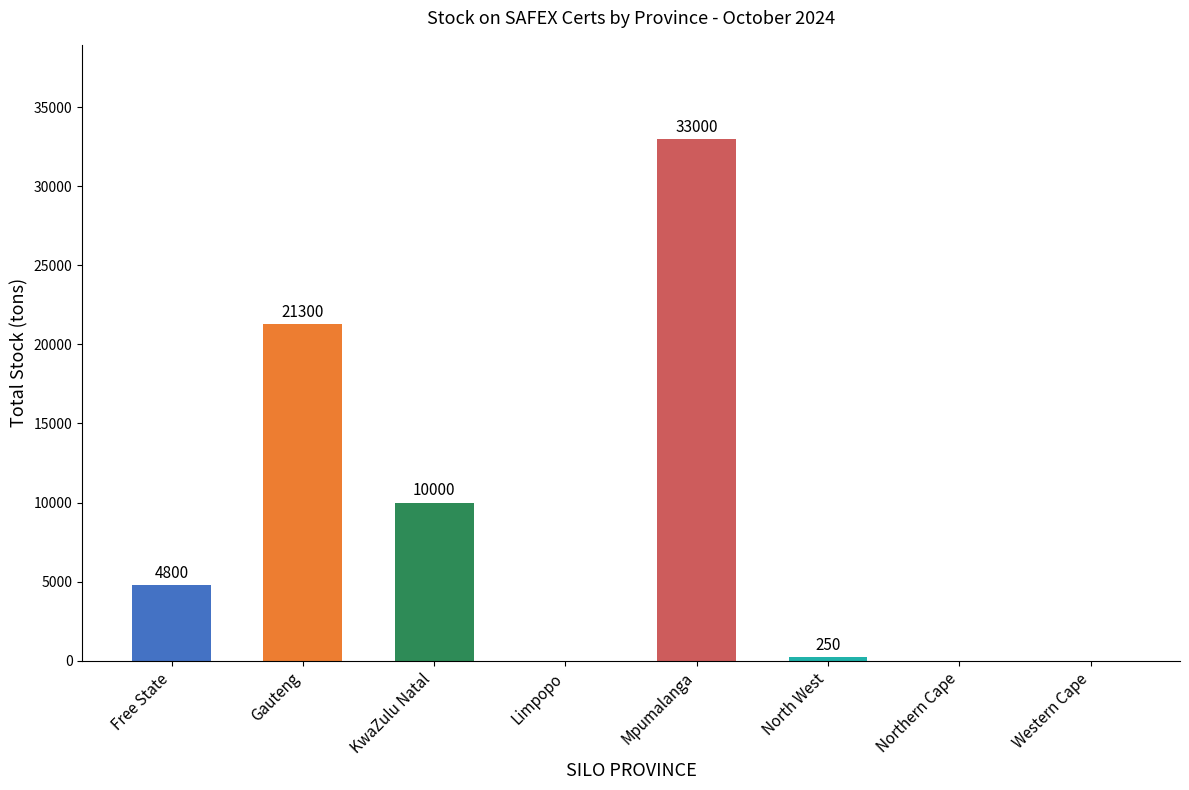

Reading left to right, transcribe all the data shown in this chart.

Free State=4800	Gauteng=21300	KwaZulu Natal=10000	Limpopo=0	Mpumalanga=33000	North West=250	Northern Cape=0	Western Cape=0